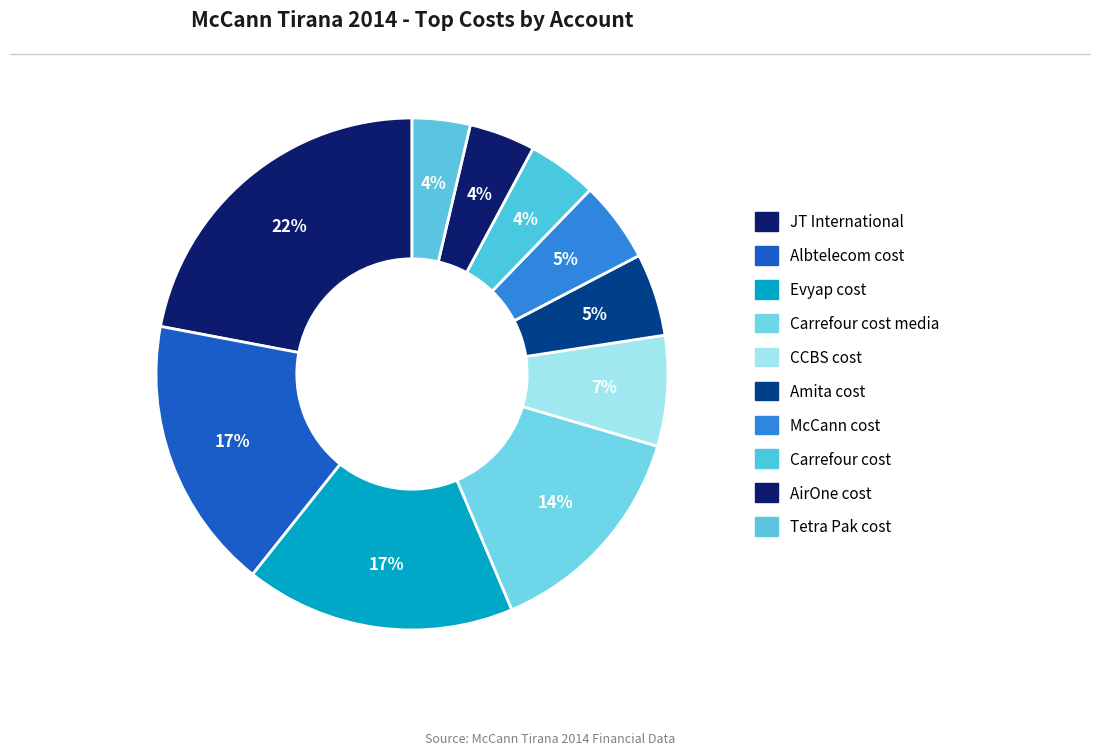

Which category has the biggest portion of the pie?

JT International